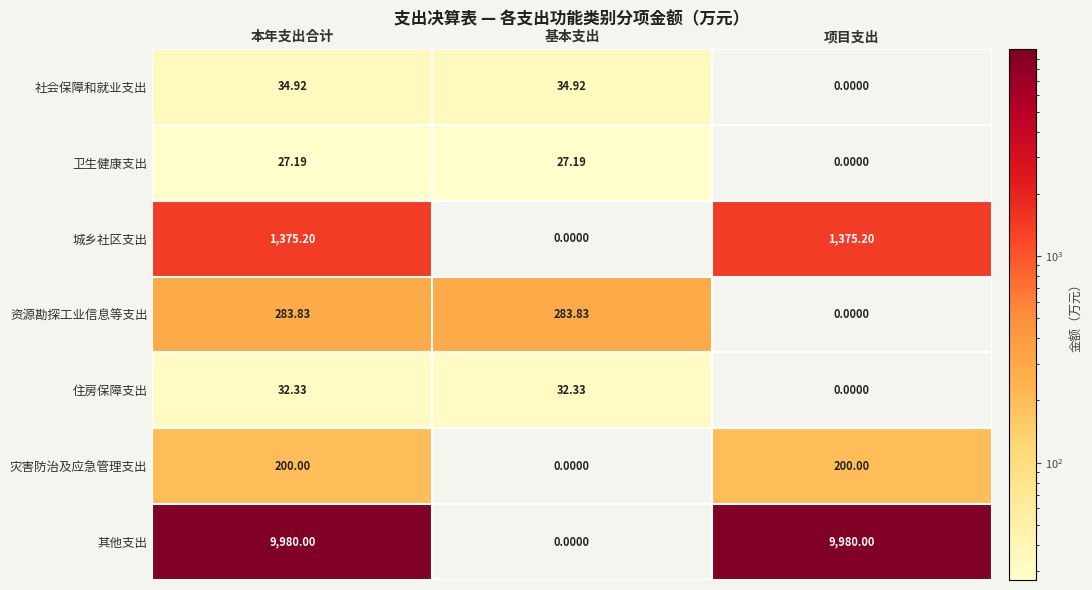

What is the difference between the highest and lowest values at 本年支出合计?

9952.8